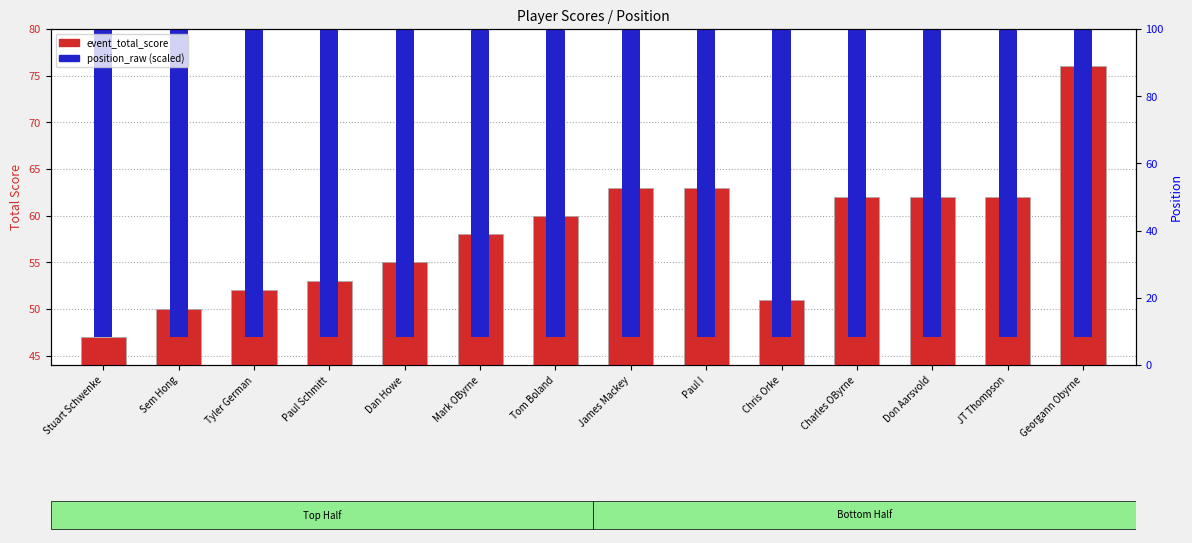

Which has a higher value, Mark OByrne or Charles OByrne?

Charles OByrne